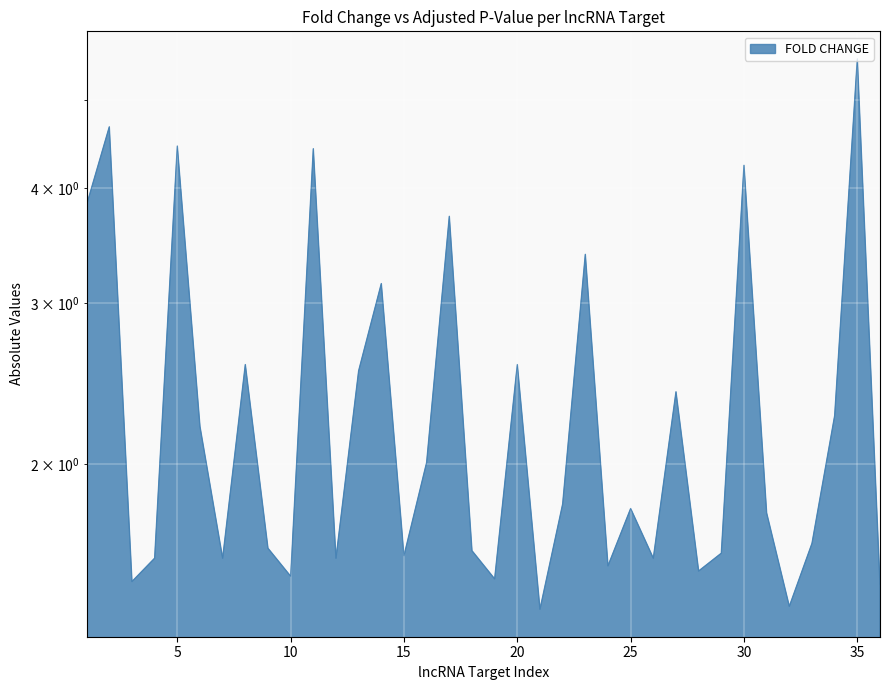

What is the minimum value shown in the chart?

1.4